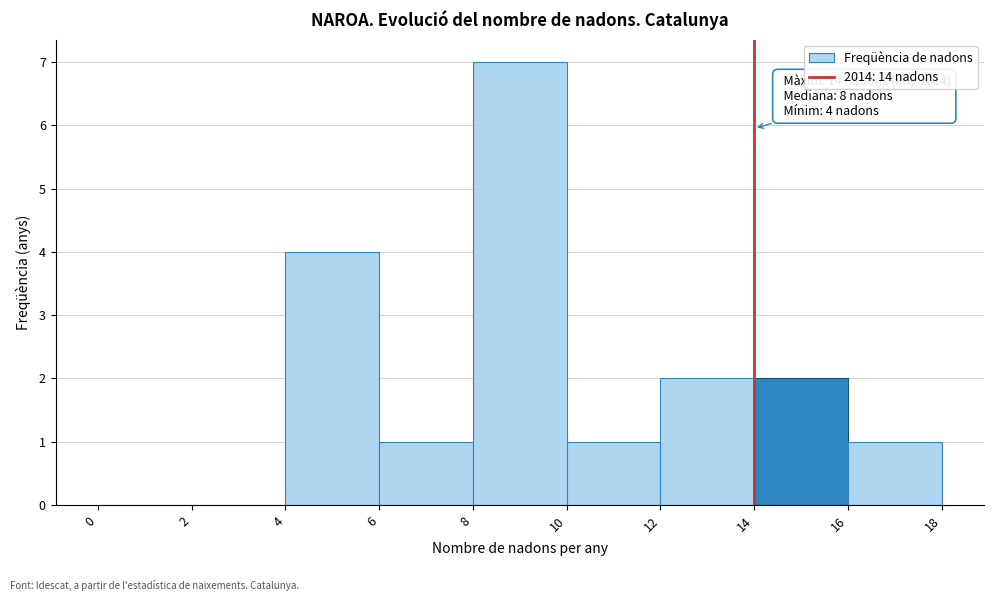

Over which range of the x-axis is the bar tallest?

8 to 10